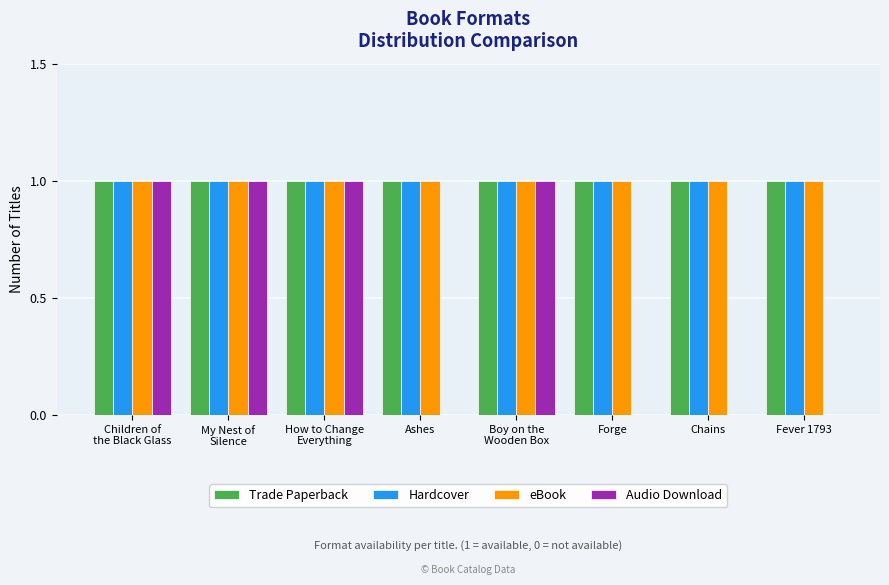

True or false: Hardcover has a value of 0 at Chains.

False